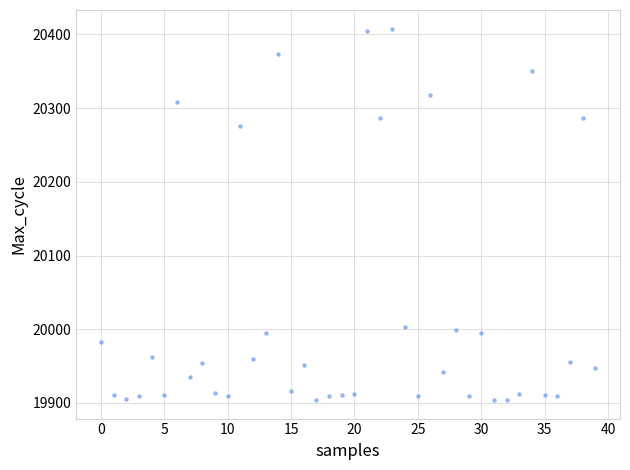

What Y value in the scatter plot is closest to 20156?

20276